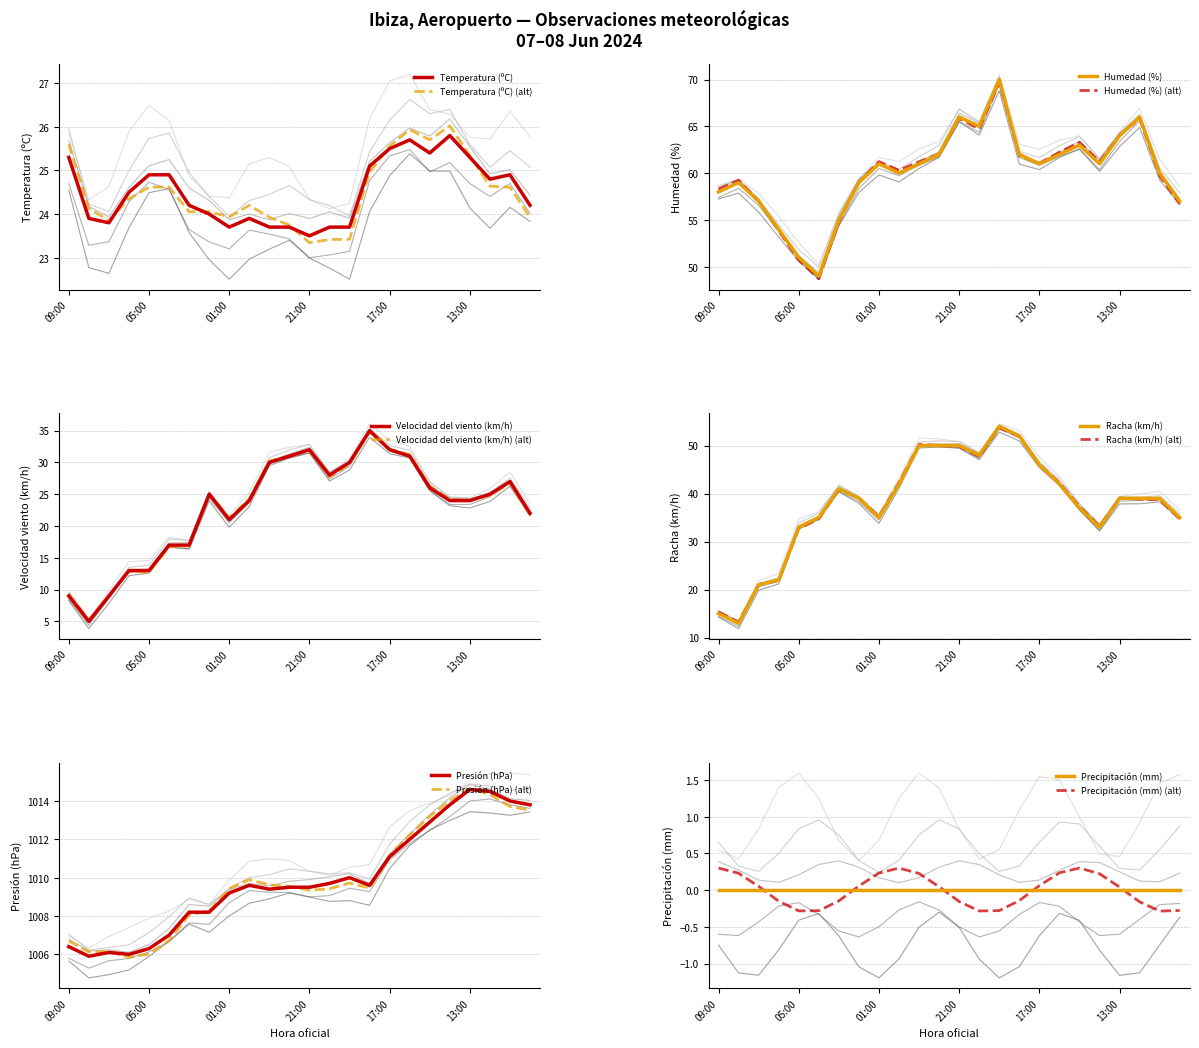

Is this an area chart (filled region under the line)?

No